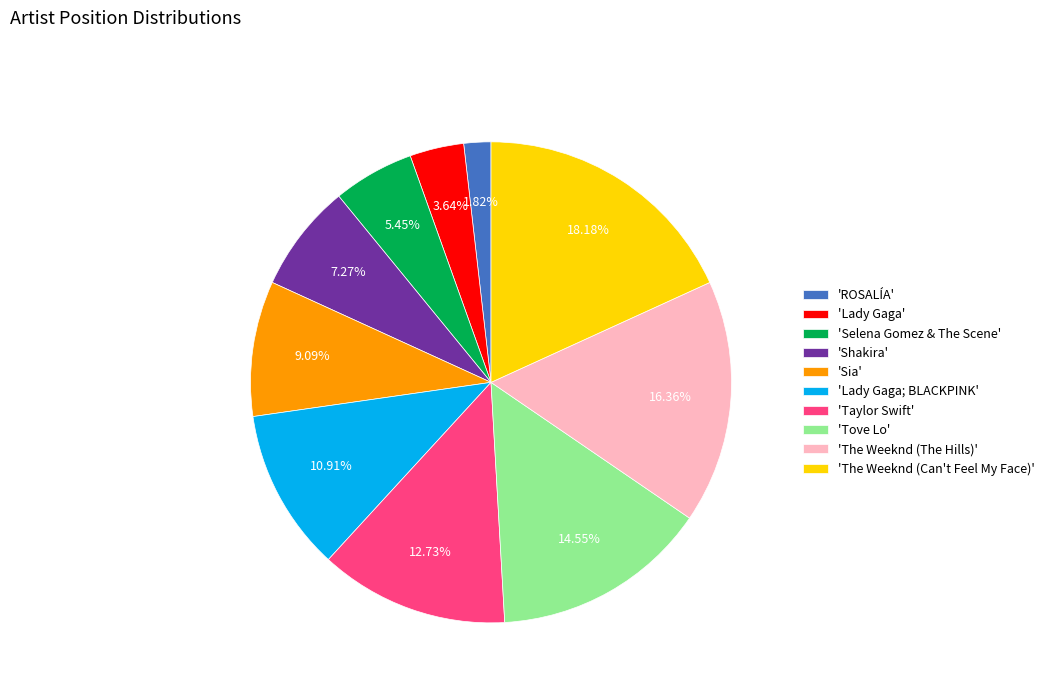

Rank the categories by value from lowest to highest.

'ROSALÍA', 'Lady Gaga', 'Selena Gomez & The Scene', 'Shakira', 'Sia', 'Lady Gaga; BLACKPINK', 'Taylor Swift', 'Tove Lo', 'The Weeknd (The Hills)', 'The Weeknd (Can't Feel My Face)'